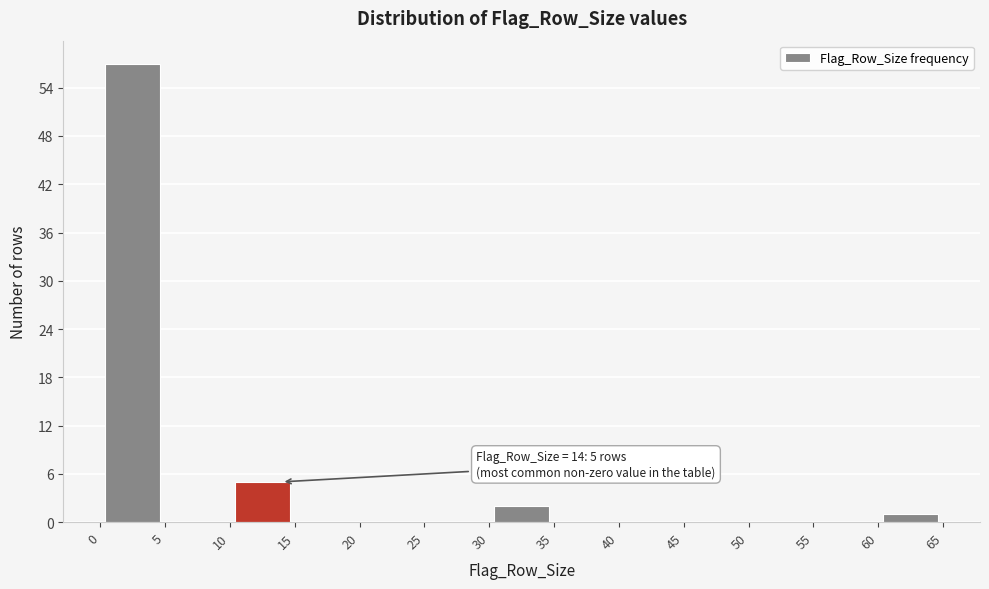

Which range on the x-axis has the tallest bar?

0 to 5